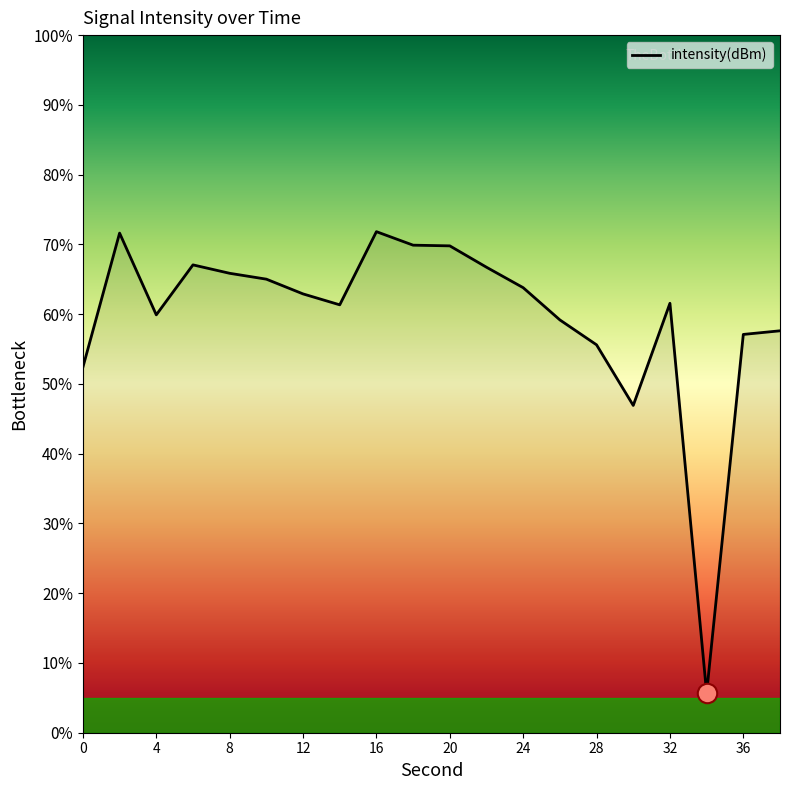

What is the minimum value shown in the chart?

5.7